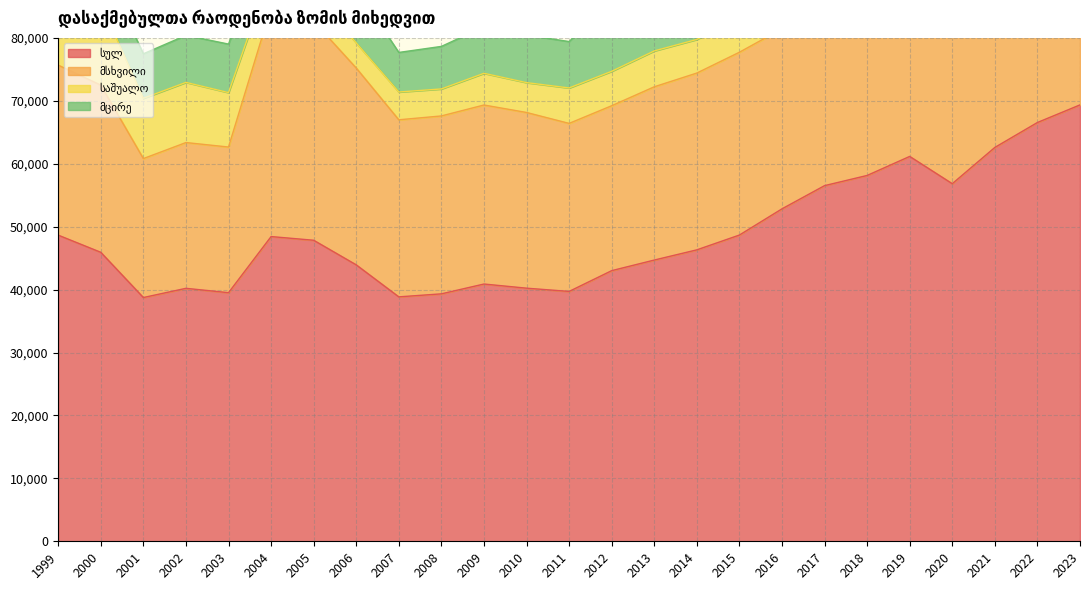

Reading left to right, extract all data points from this chart.

სულ: 48652.0	45924.0	38737.0	40201.0	39508.0	48425.0	47840.0	43929.9	38844.1	39323.5	40883.8	40224.3	39707.2	43009.0	44693.0	46315.0	48667.0	52831.0	56520.0	58137.5	61163.2	56828.0	62592.0	66554.0	69352.0
მსხვილი: 27016.0	26566.0	22082.0	23165.0	23147.0	36410.0	34794.0	31280.0	28140.0	28272.0	28450.0	27922.0	26703.0	26209.0	27535.0	28096.0	29053.0	28620.0	29131.0	28932.0	30150.0	29738.0	29785.0	33190.0	33726.0
საშუალო: 15306.0	13030.0	9576.0	9563.0	8649.0	5759.0	4531.0	3990.1	4416.9	4290.9	5037.3	4744.5	5632.2	5473.0	5701.0	5342.0	5608.0	5760.0	6651.7	6522.7	5957.4	6489.0	7195.0	6989.0	7147.0
მცირე: 6330.0	6328.0	7079.0	7473.0	7712.0	6256.0	8515.0	8659.8	6287.2	6760.6	7396.5	7557.8	7372.0	11327.0	11457.0	12877.0	14006.0	18450.0	20737.3	22682.8	25055.8	20601.0	25613.0	26375.0	28479.0